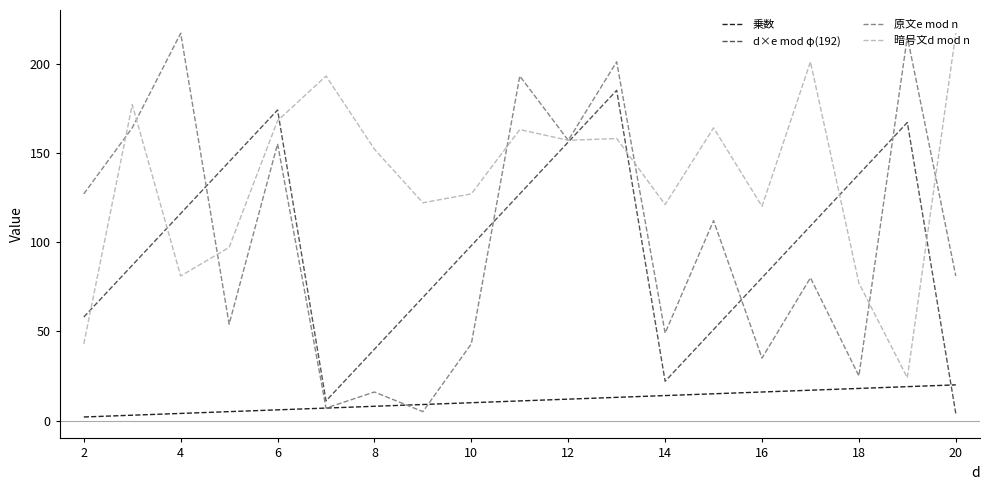

True or false: 暗号文d mod n and 乗数 intersect in this chart.

False